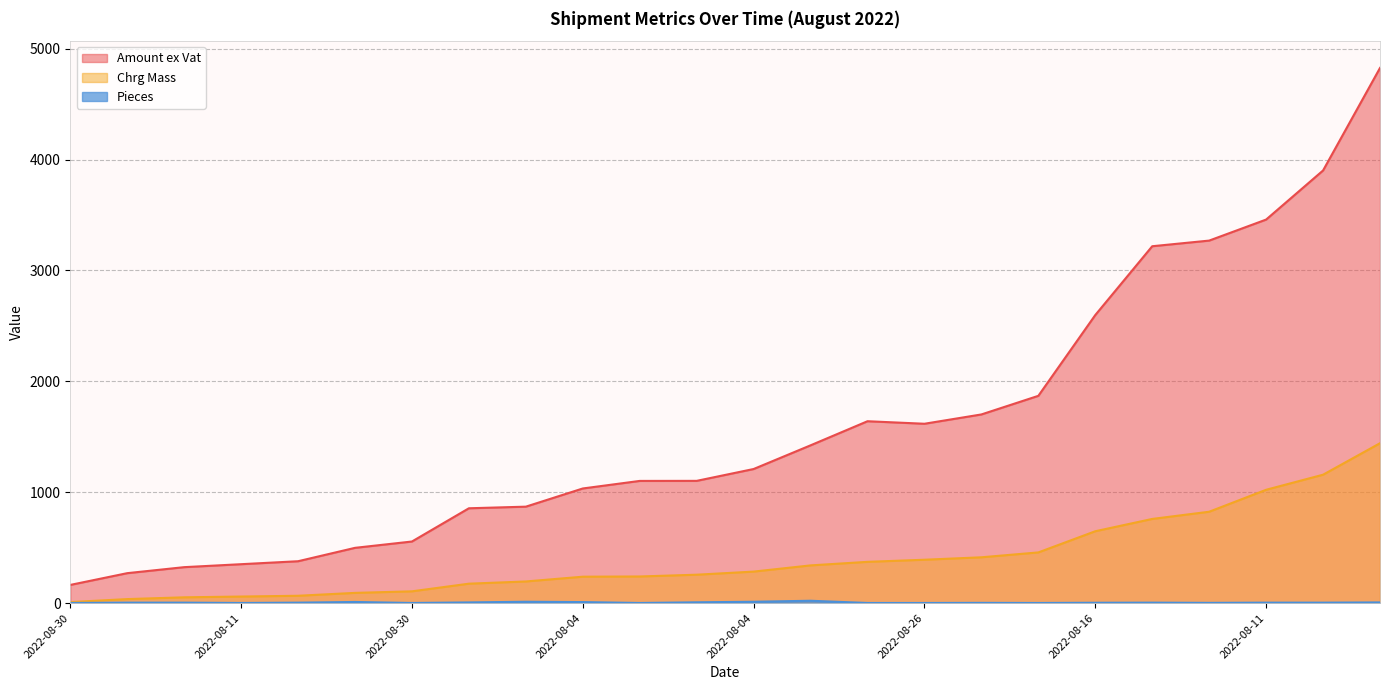

Does the chart display data point markers on the line(s)?

No